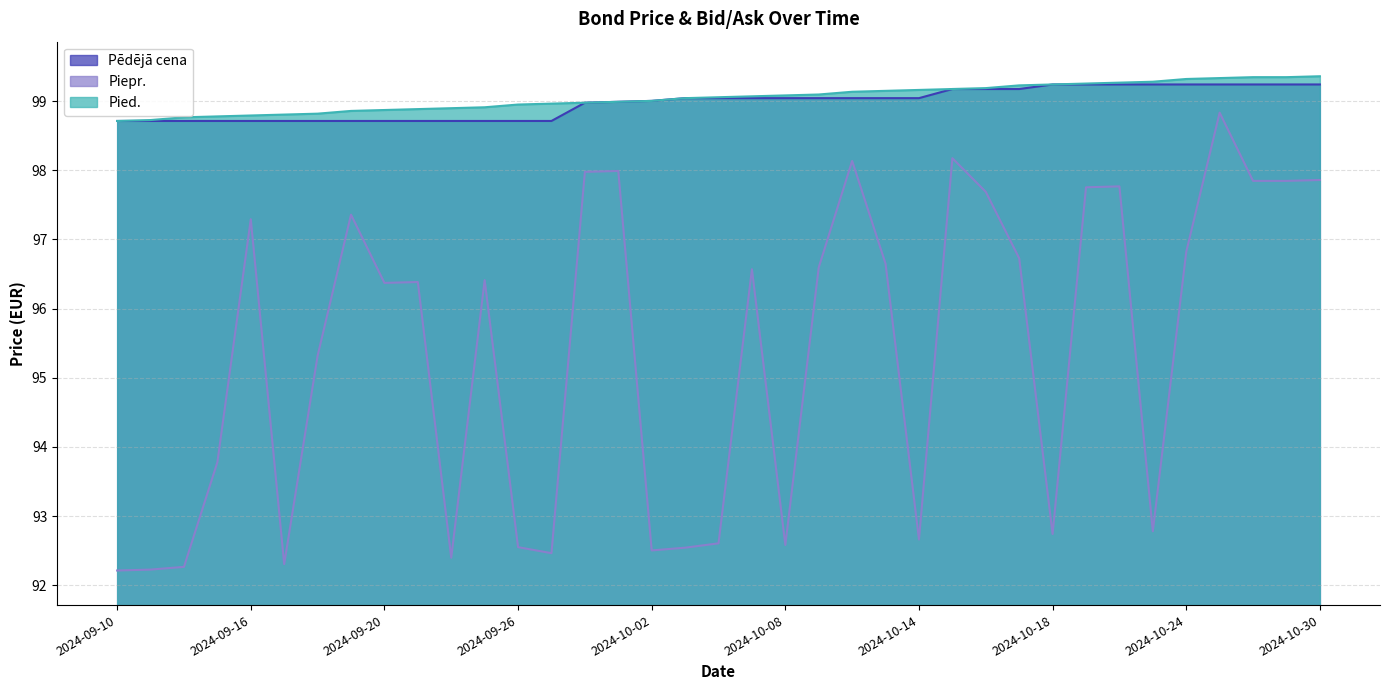

What is the difference between the maximum and minimum values in the Piepr. series?

6.6